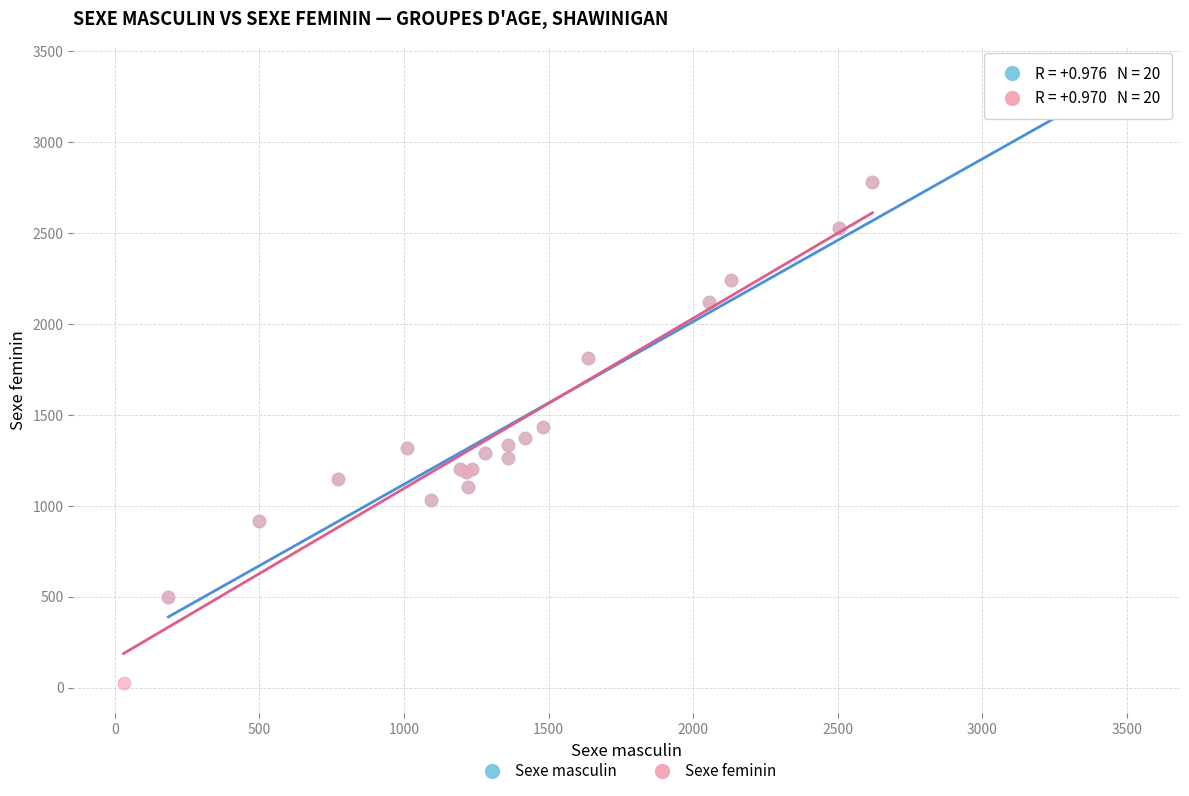

Which series contains the highest Y value?

Sexe masculin